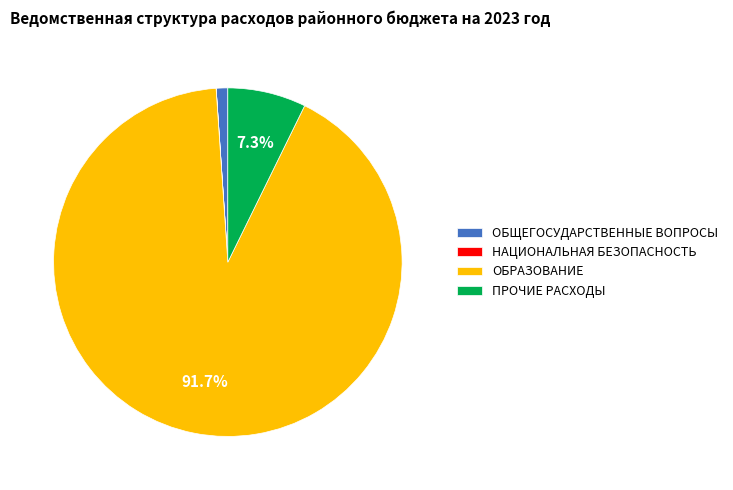

Is it true that ОБРАЗОВАНИЕ is 92% of the pie?

True